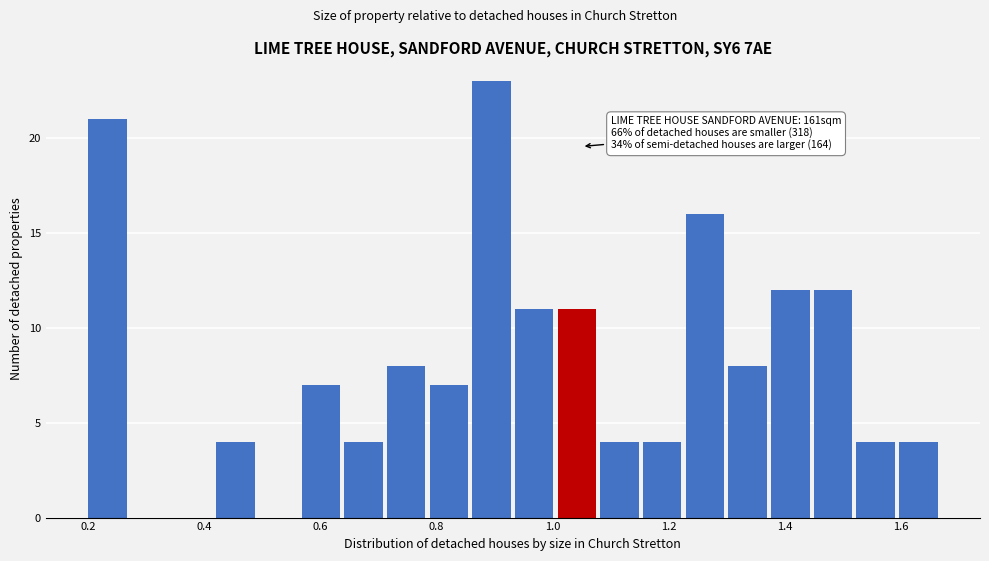

Around what value on the x-axis is the tallest bar? Give the approximate position of its centre, as read against the axis.

0.90